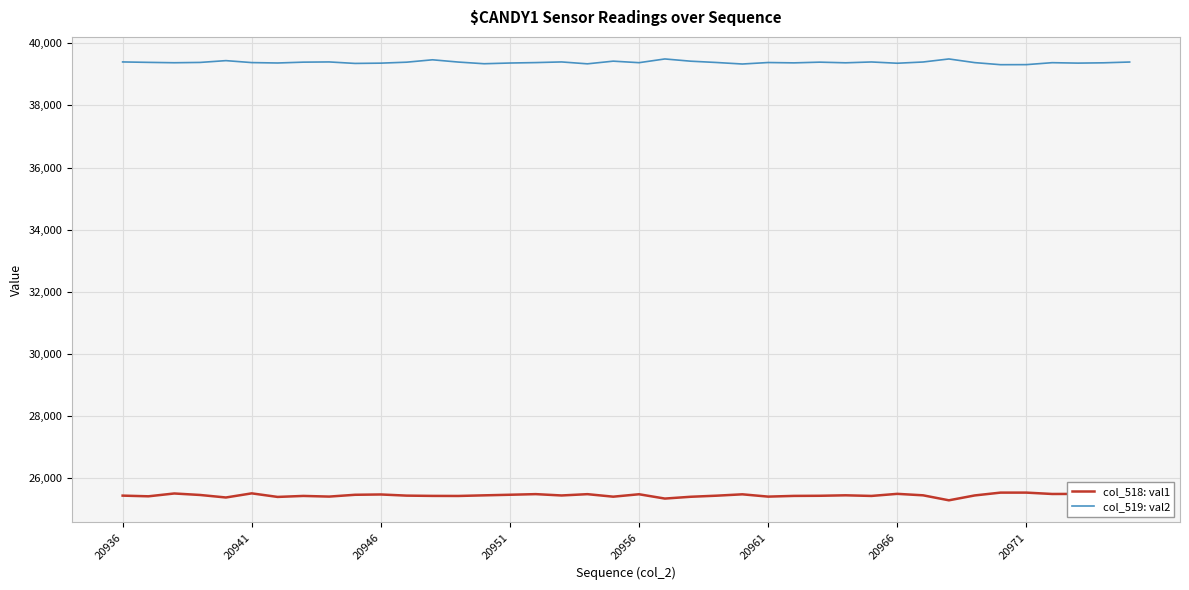

How many lines are shown in the chart?

2